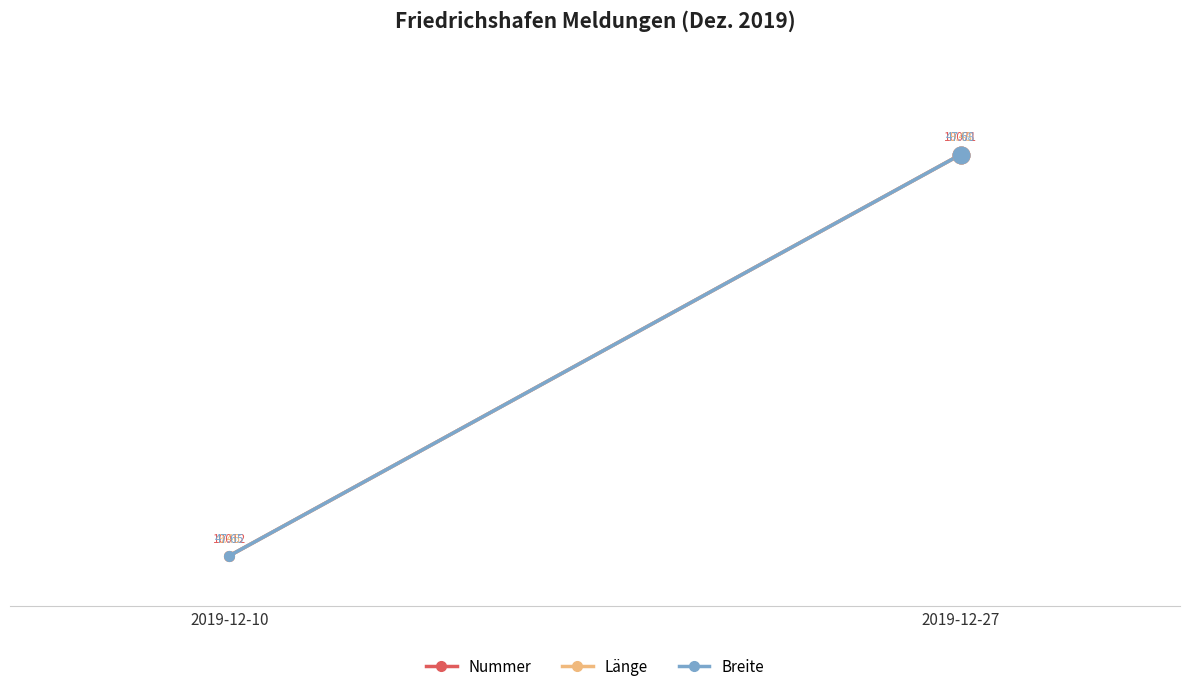

What is the highest value of the Breite series?

90